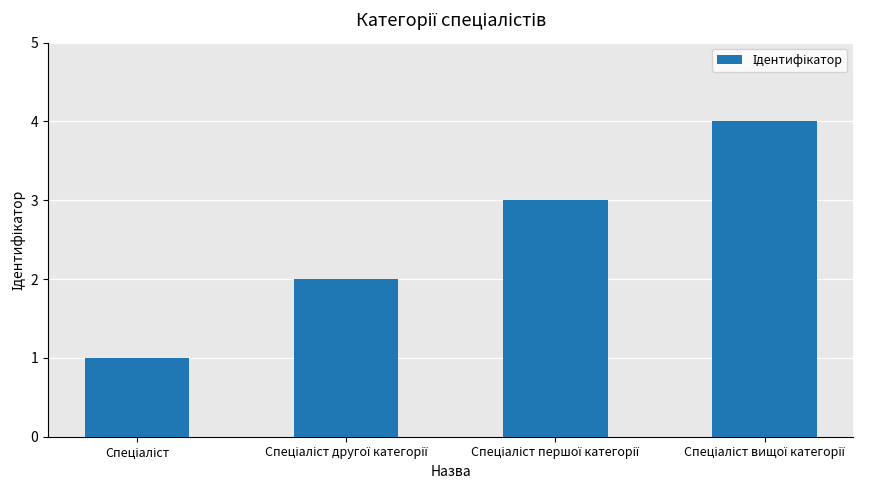

What is the maximum value shown in the chart?

4